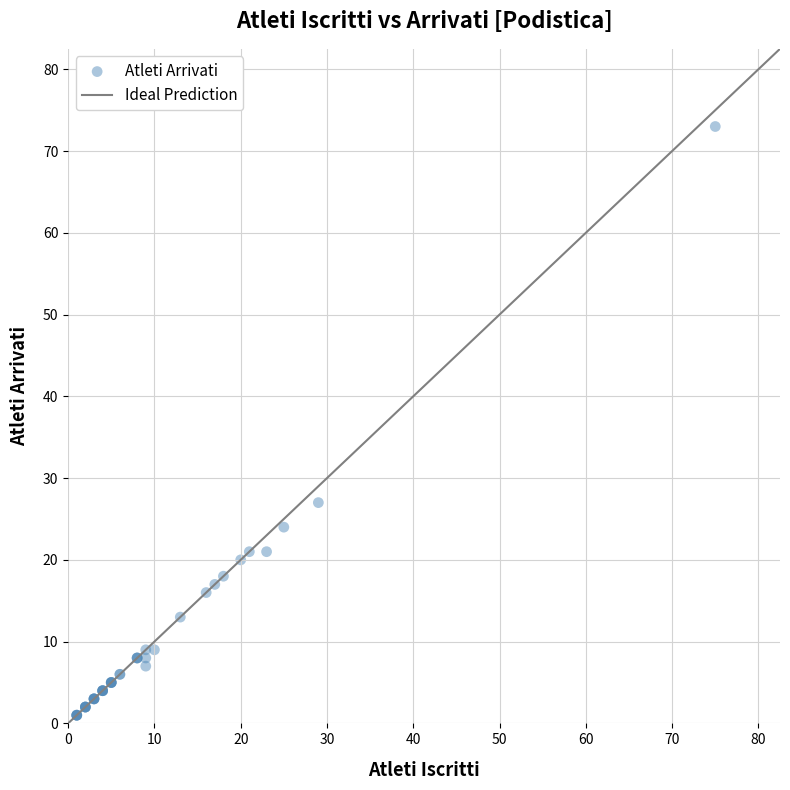

What Y value in the scatter plot is closest to 37?

27